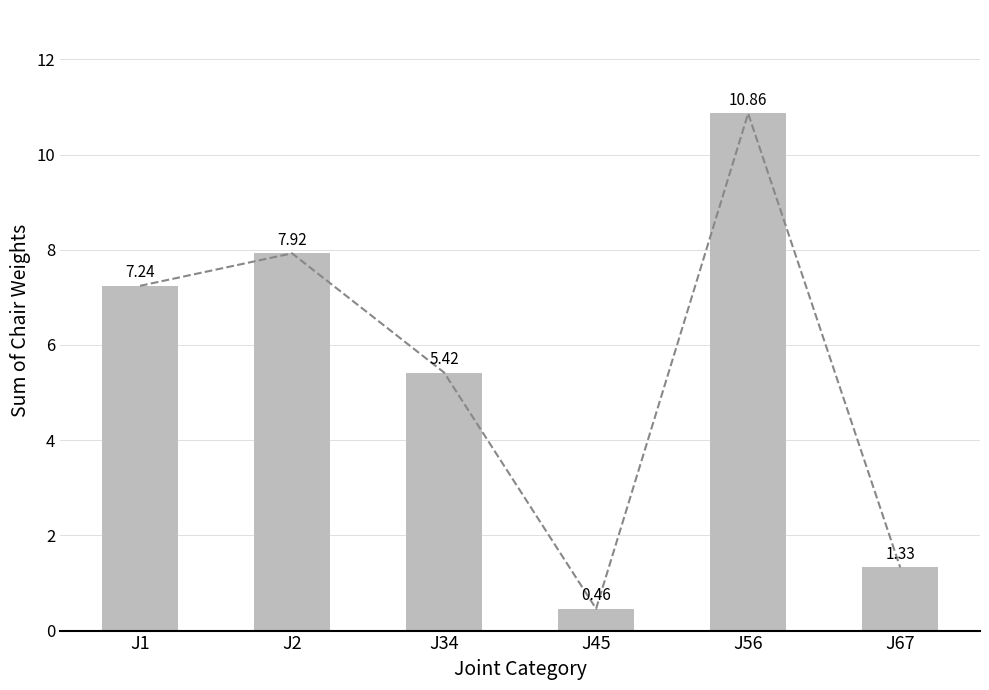

How many data points in Trend are less than 7?

3